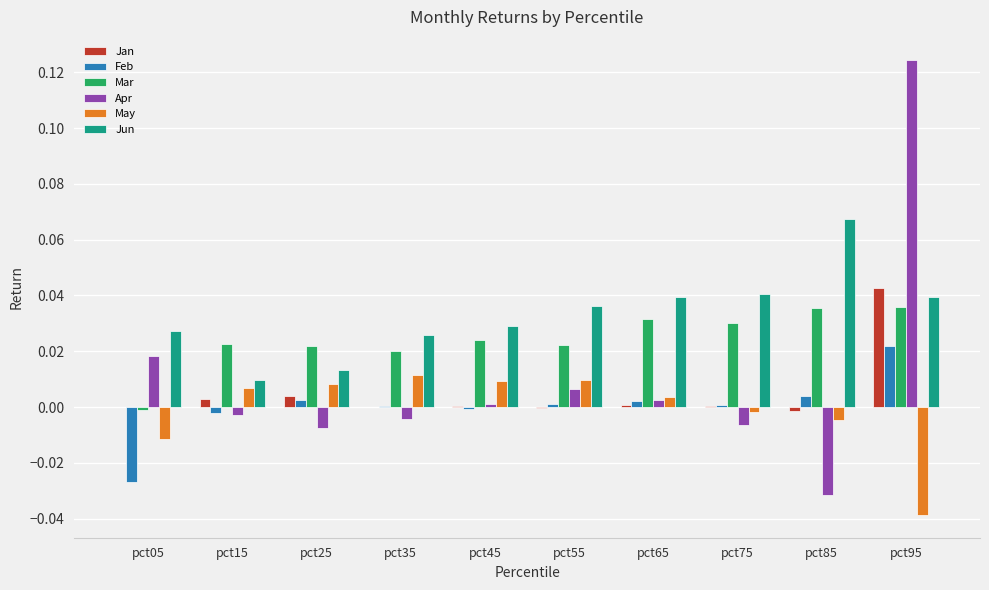

True or false: Mar has a value of 0.0 at pct65.

True